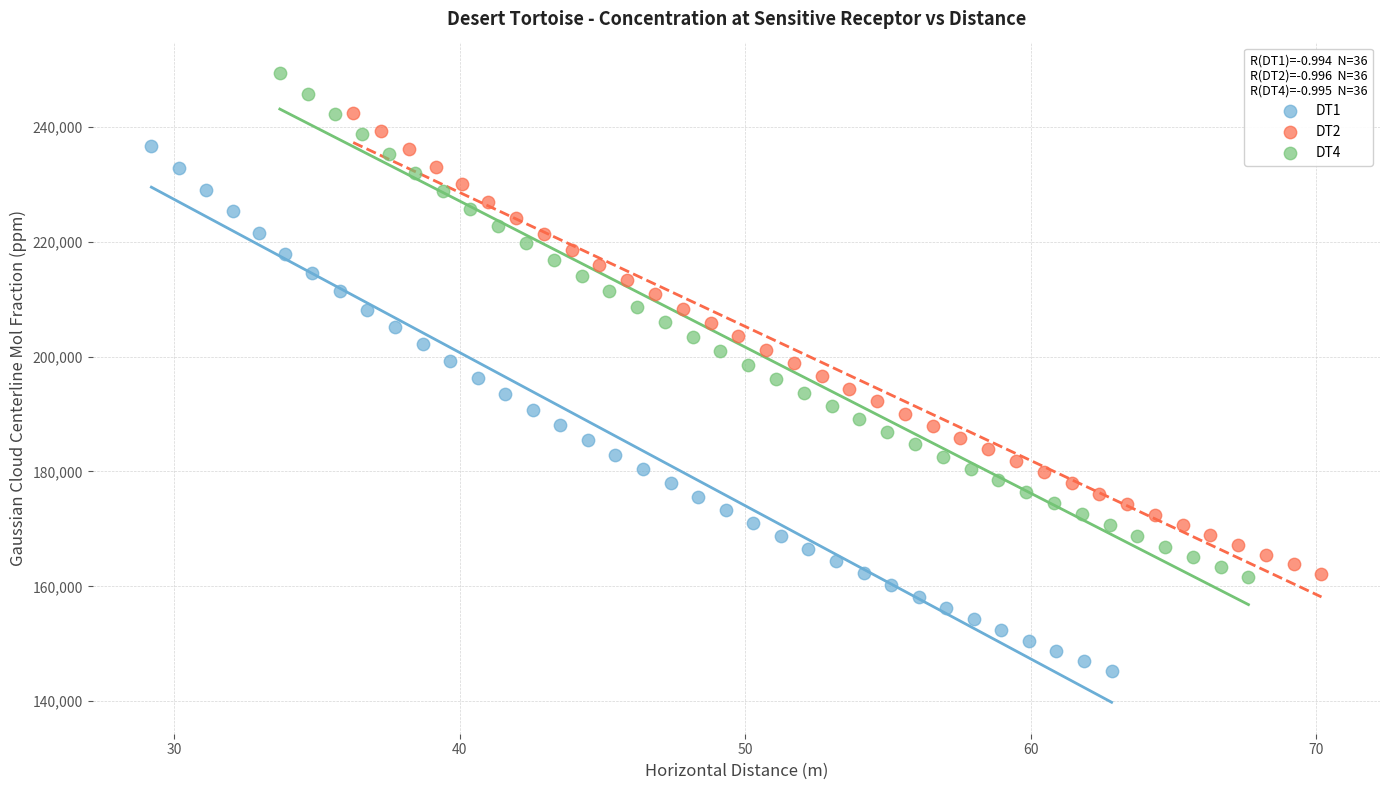

Which series contains the lowest Y value?

DT1